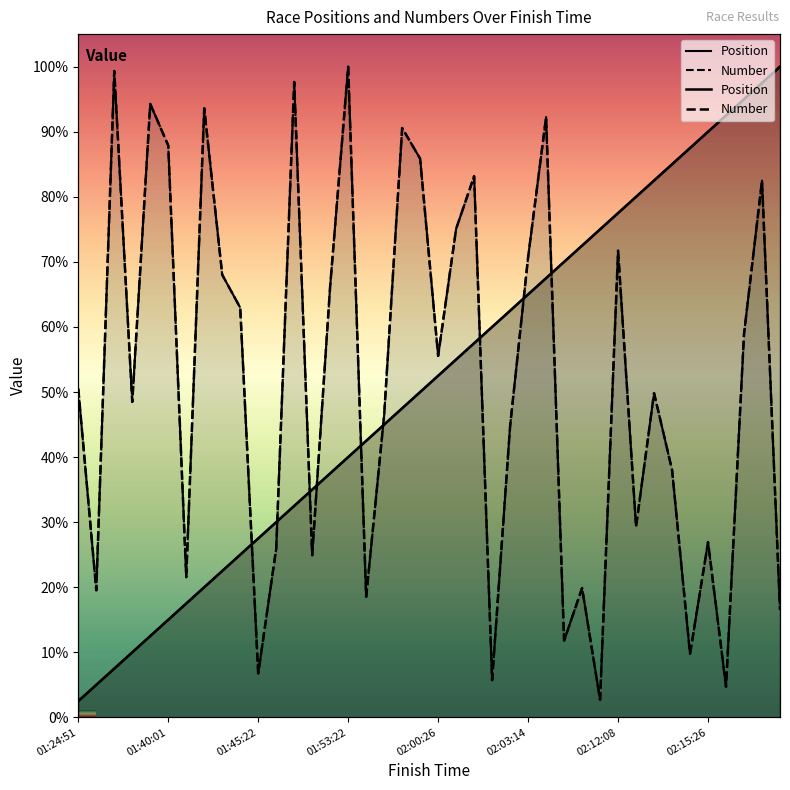

At 02:22:59, list the series in order from smallest to largest.

Number, Position